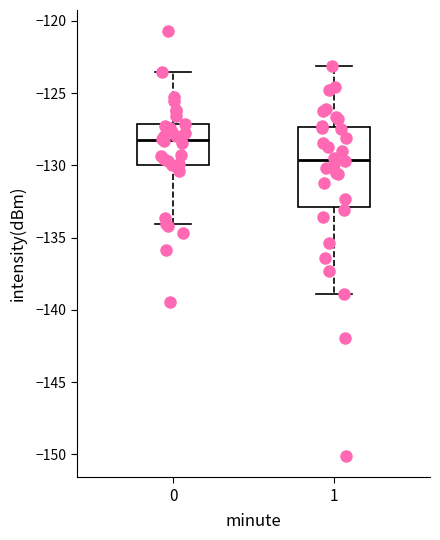

Which box has the highest median line?

0